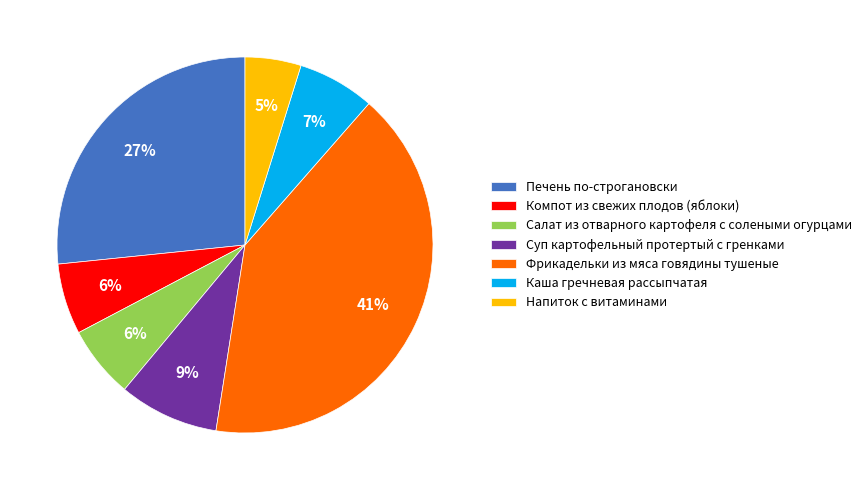

Is it true that Напиток с витаминами is 5% of the pie?

True